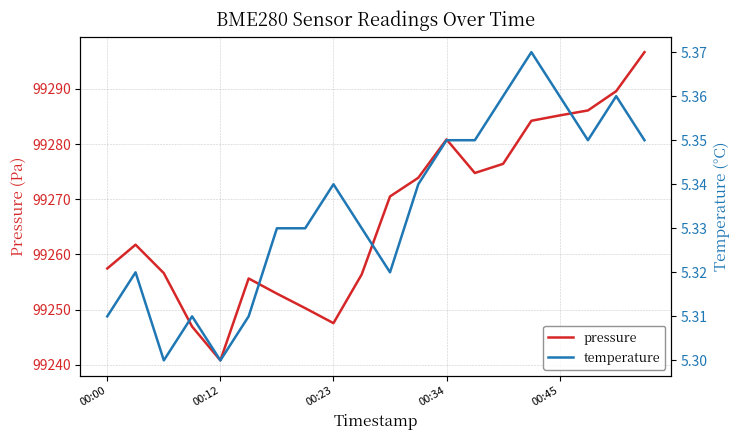

At which label does pressure first exceed 99270?

10